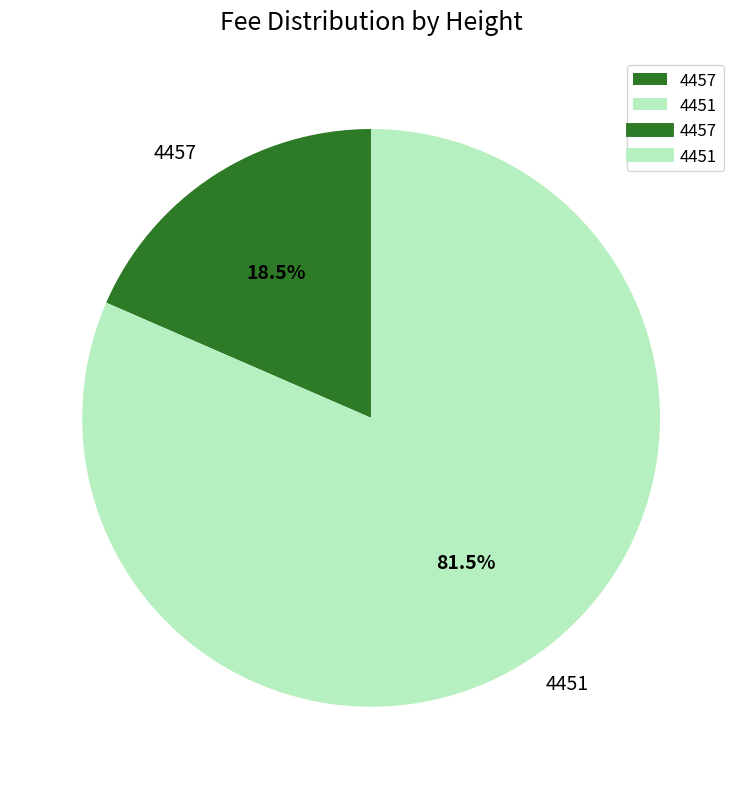

Rank the categories by value from lowest to highest.

4457, 4451